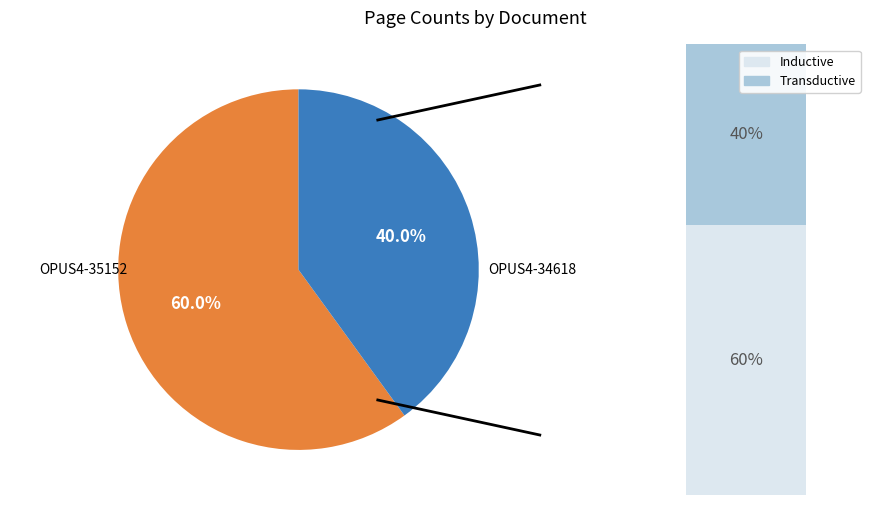

What is the smallest slice in the pie chart?

OPUS4-34618